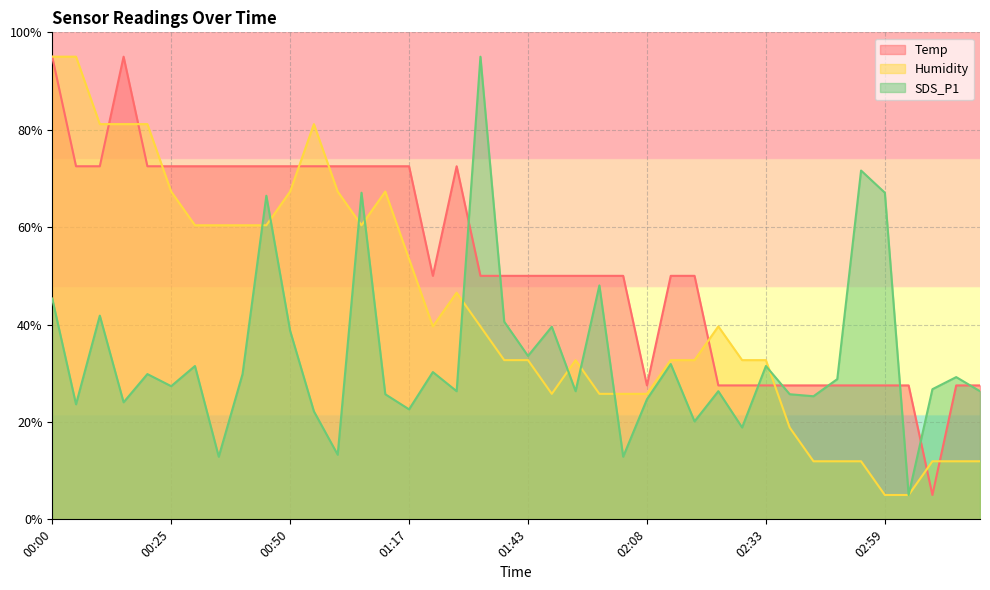

How many intersections are there between SDS_P1 and Temp?

8